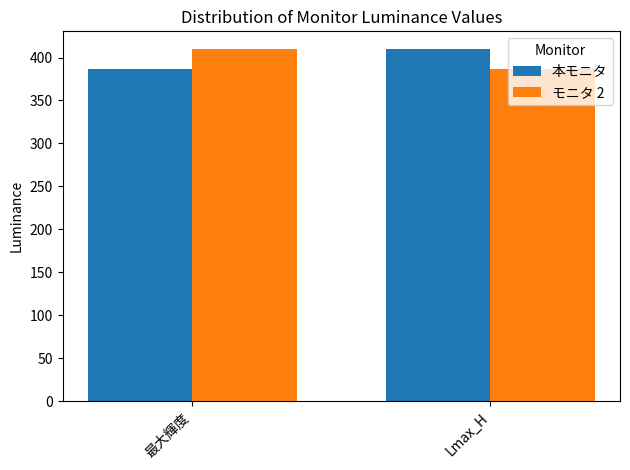

What is the sum of the モニタ 2 values at 最大輝度 and Lmax_H?

796.7